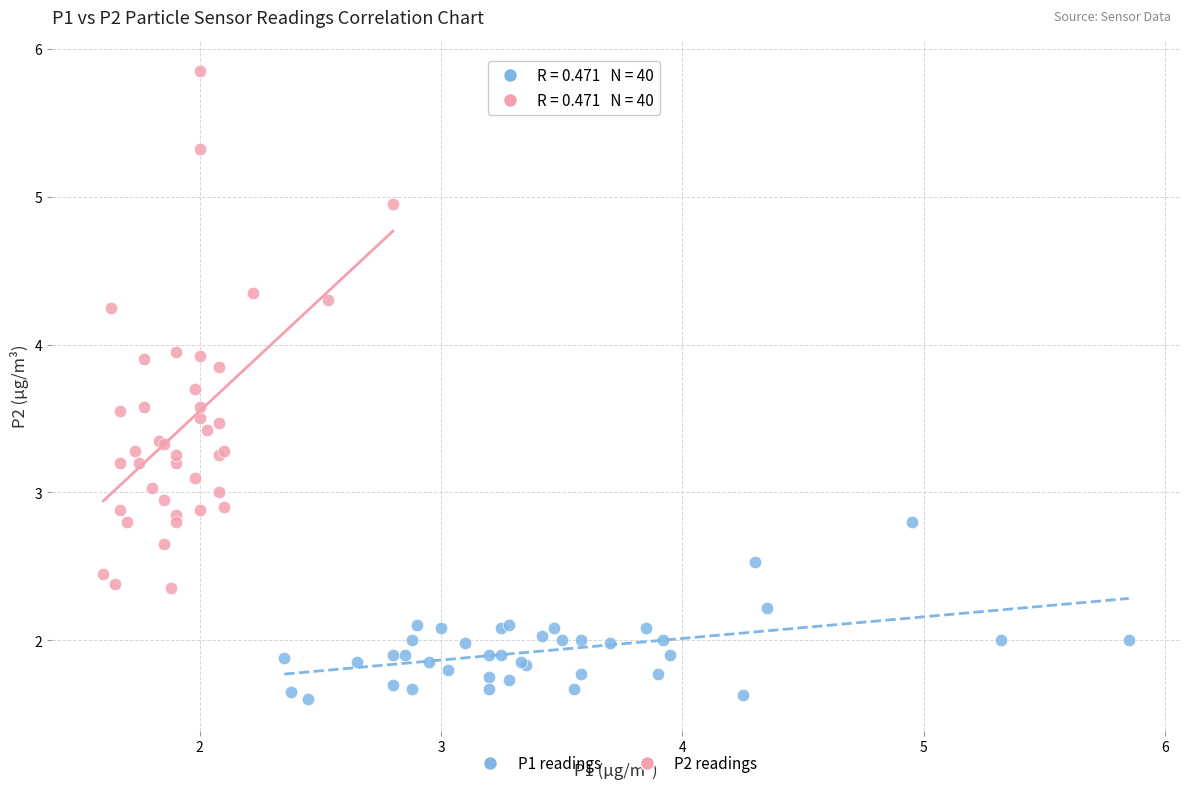

Which series contains the lowest Y value?

P1 readings